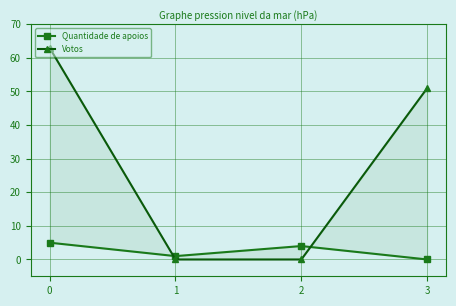

Reading right to left, list all the values displayed in this chart.

Quantidade de apoios: 0	4	1	5
Votos: 51	0	0	63